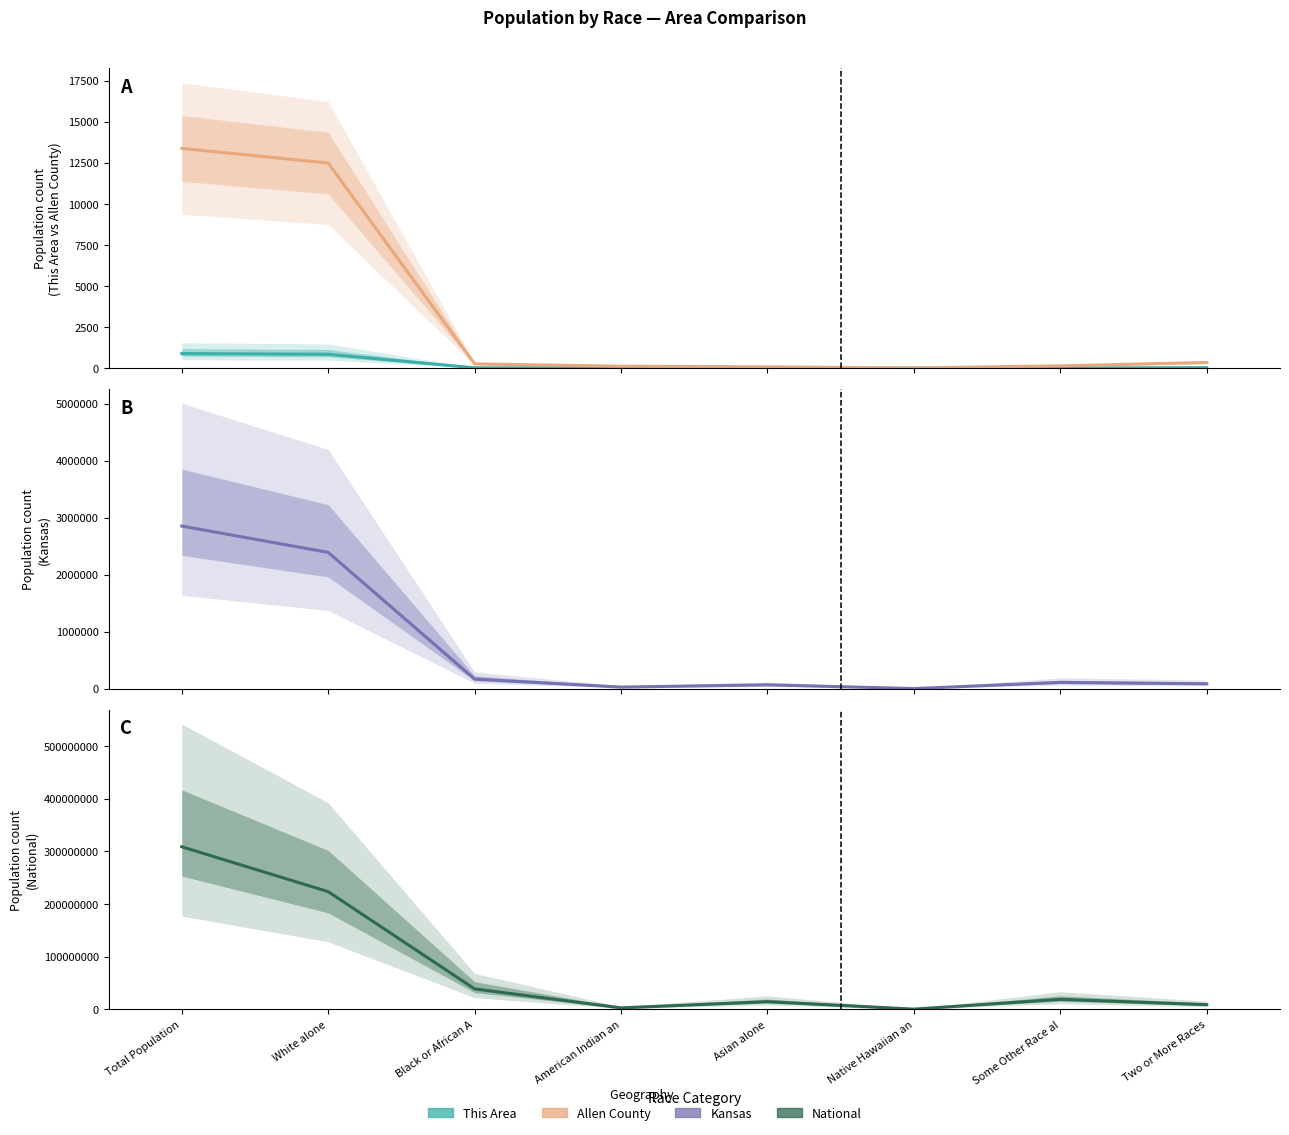

What is the label of the 4th point from the left?

American Indian an